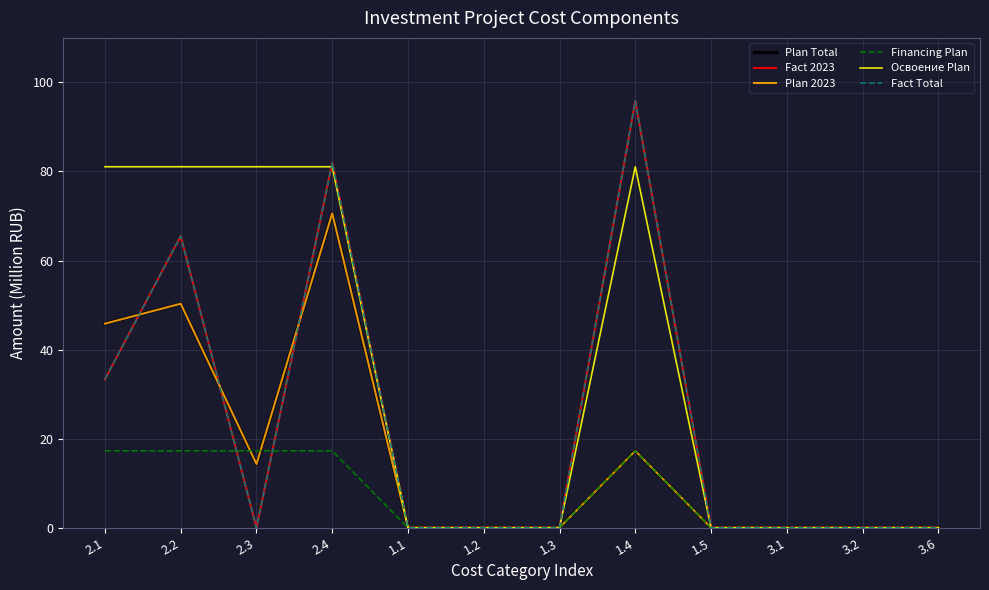

How many lines are shown in the chart?

6